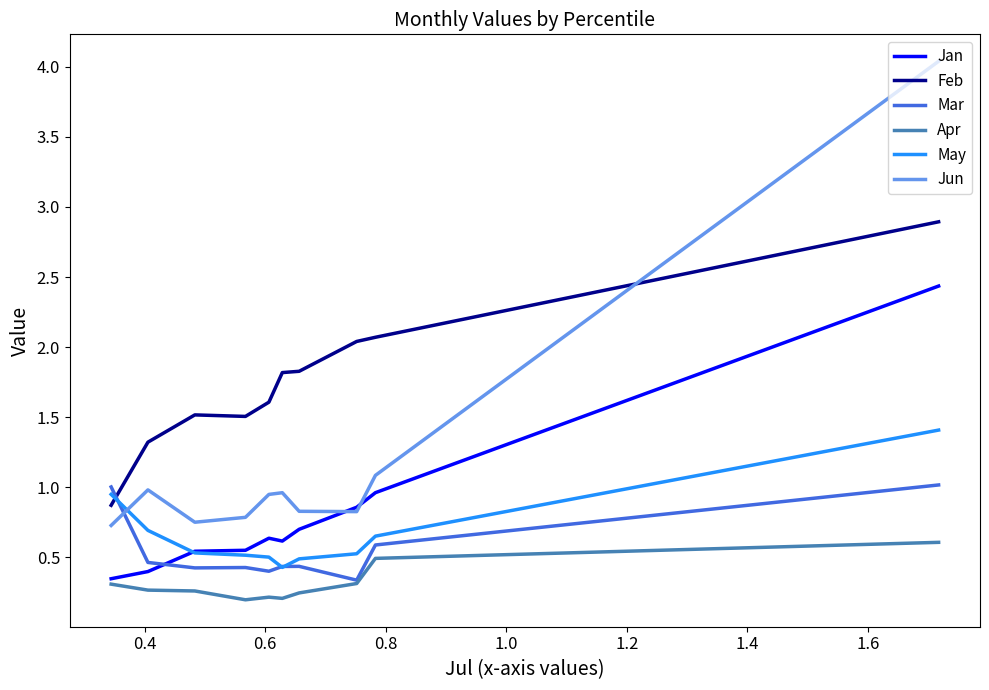

In Jan, how many points are lower than both neighbors (excluding endpoints)?

1